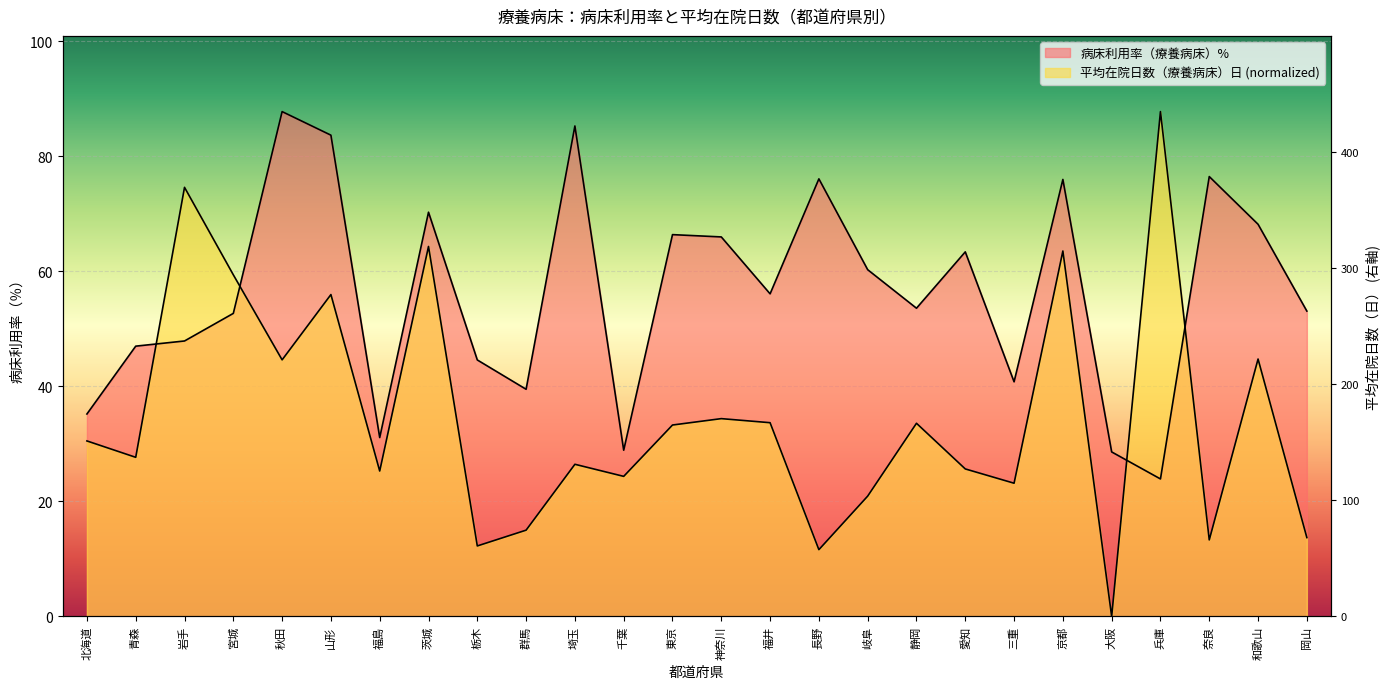

Between which two adjacent categories do 病床利用率（療養病床） and 平均在院日数（療養病床） first intersect?

青森 and 岩手